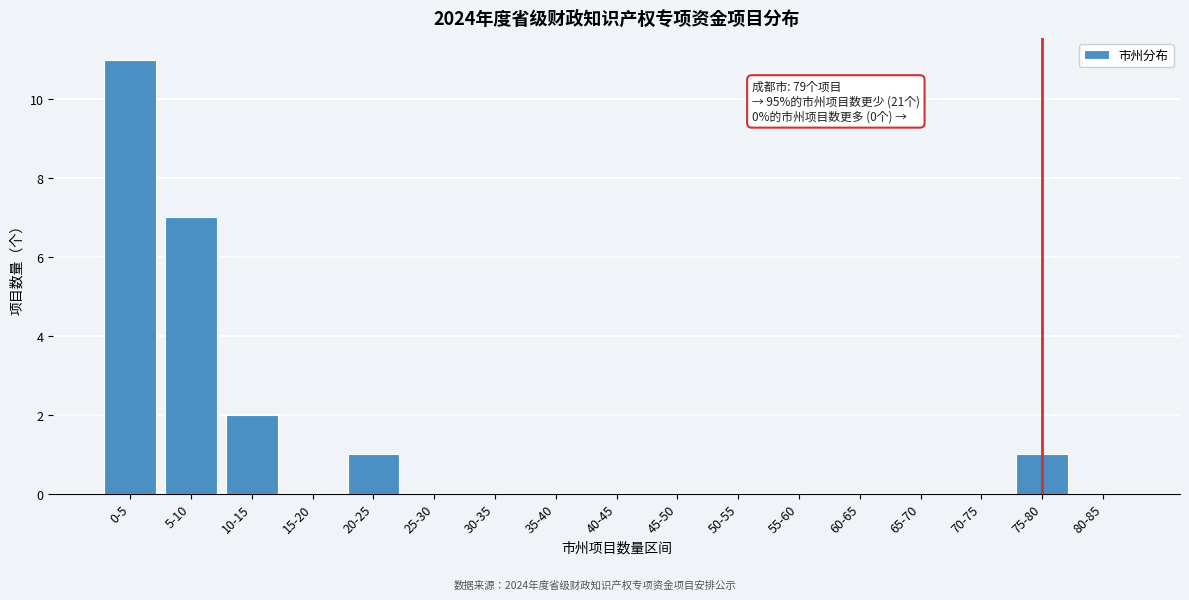

Reading right to left, what are all the values shown in this chart?

80-85=0	75-80=1	70-75=0	65-70=0	60-65=0	55-60=0	50-55=0	45-50=0	40-45=0	35-40=0	30-35=0	25-30=0	20-25=1	15-20=0	10-15=2	5-10=7	0-5=11